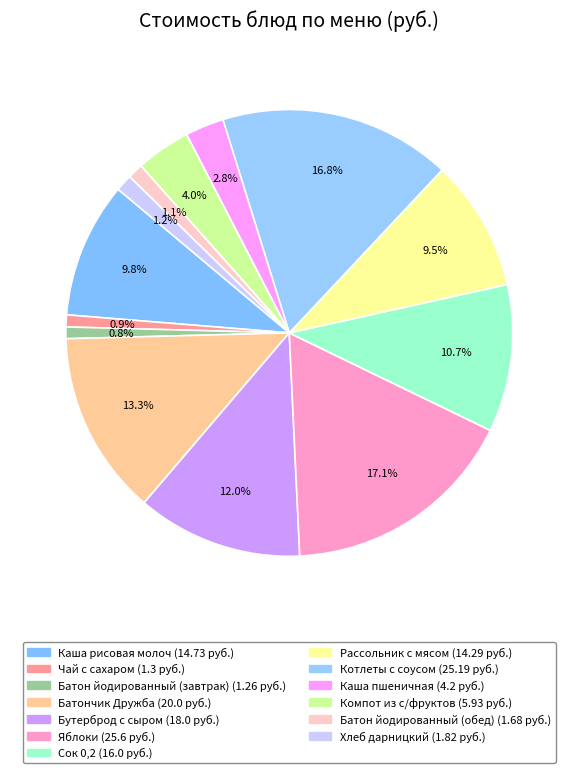

Is there a majority slice in this chart?

No